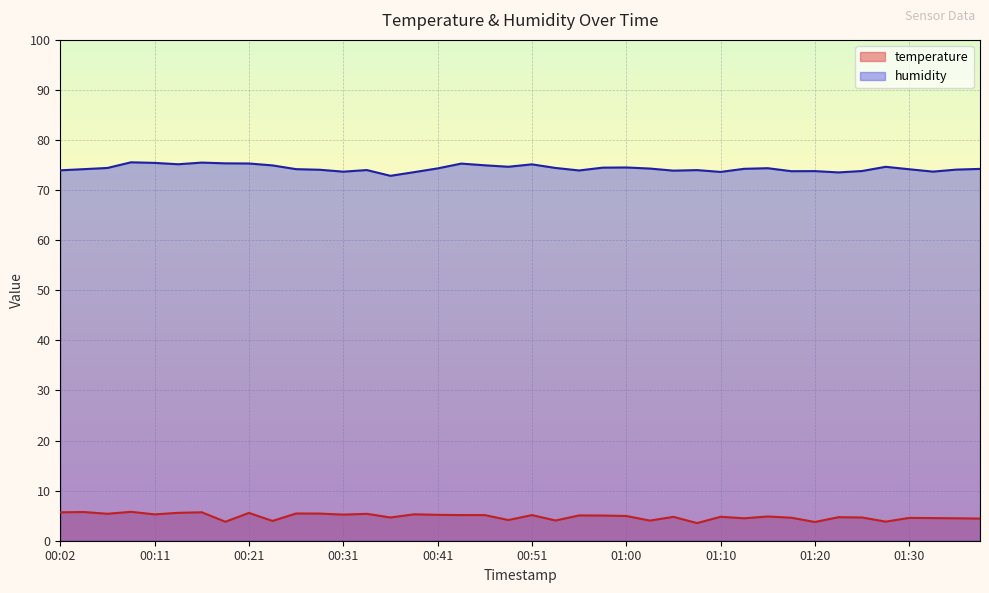

List the series in order of their peak value, lowest first.

temperature, humidity